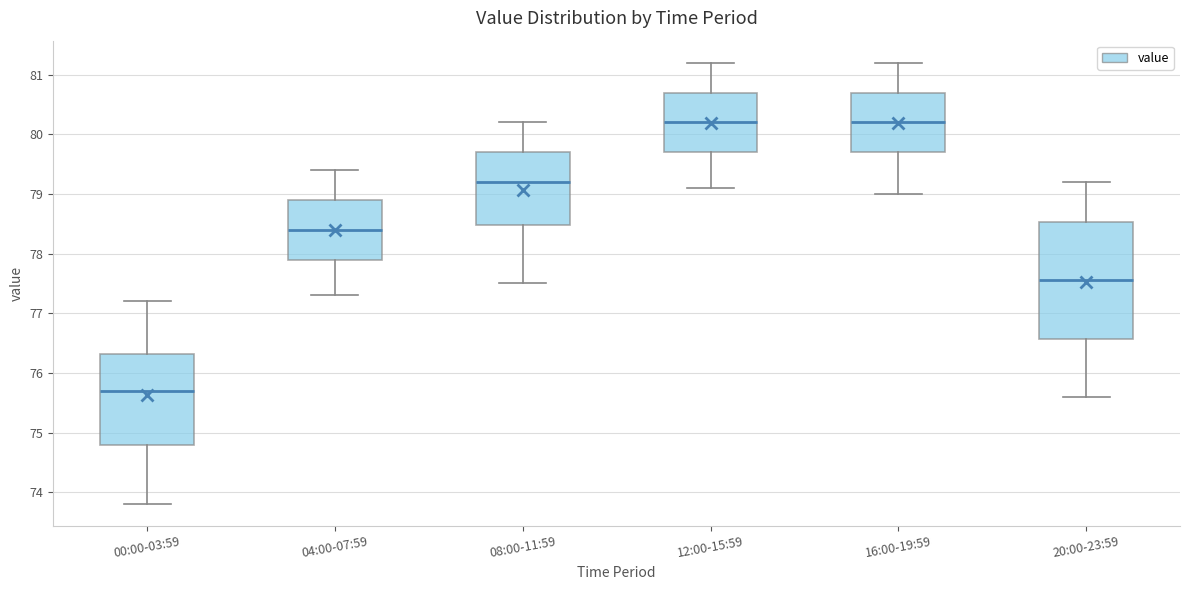

Reading left to right, read every box against the y-axis: the position of its median line, the range the box covers, and the ends of its whiskers. The values are not printed on the chart, so give them approximately, as read against the axis.

00:00-03:59: median 75.7, box 74.8 to 76.3, whiskers 73.8 to 77.2
04:00-07:59: median 78.4, box 77.9 to 78.9, whiskers 77.3 to 79.4
08:00-11:59: median 79.2, box 78.5 to 79.7, whiskers 77.5 to 80.2
12:00-15:59: median 80.2, box 79.7 to 80.7, whiskers 79.1 to 81.2
16:00-19:59: median 80.2, box 79.7 to 80.7, whiskers 79.0 to 81.2
20:00-23:59: median 77.6, box 76.6 to 78.5, whiskers 75.6 to 79.2